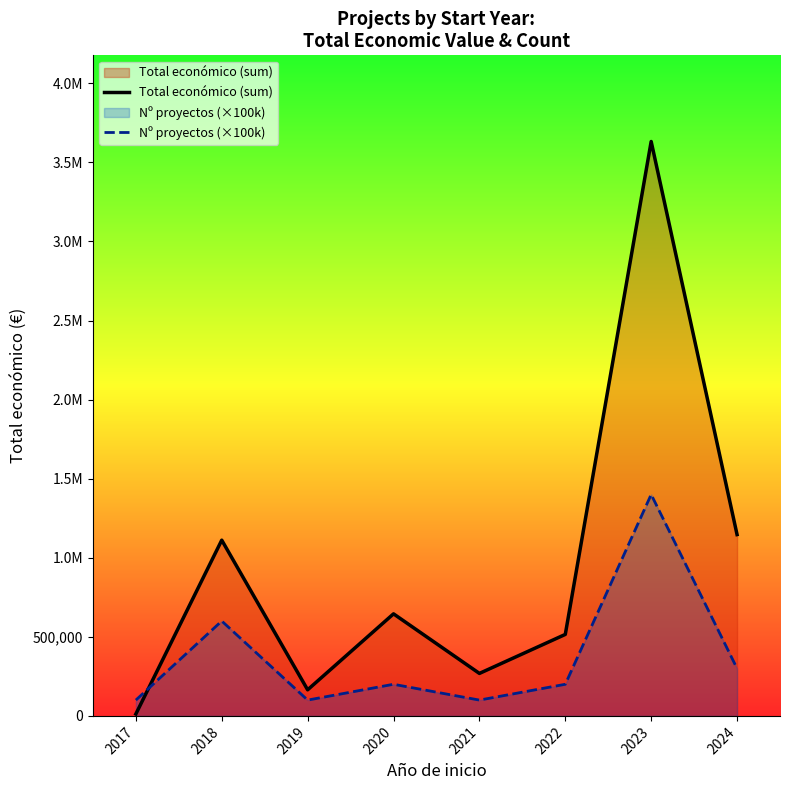

What is the total value across all series at 2024?

1446580